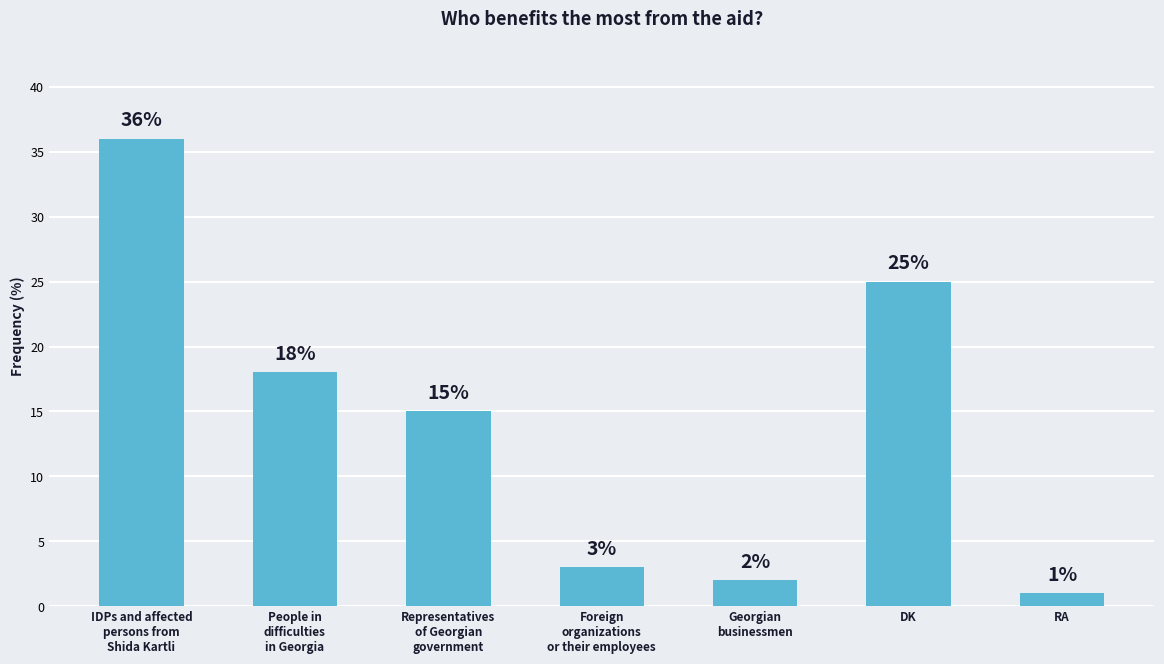

At which label does the data first exceed 15?

IDPs and affected
persons from
Shida Kartli